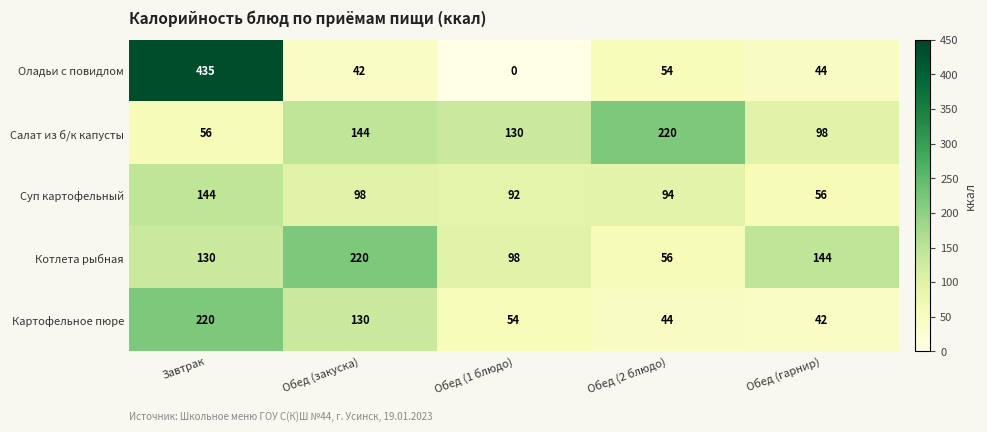

At Обед (2 блюдо), list the series in order from smallest to largest.

Картофельное пюре, Оладьи с повидлом, Котлета рыбная, Суп картофельный, Салат из б/к капусты